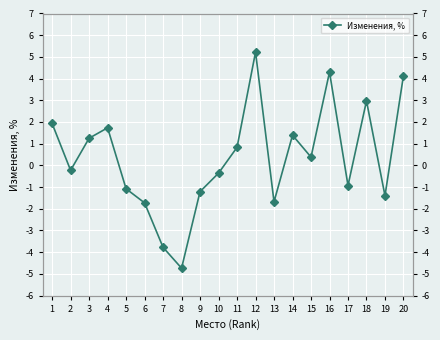

At which category does the chart reach its minimum across all series?

8